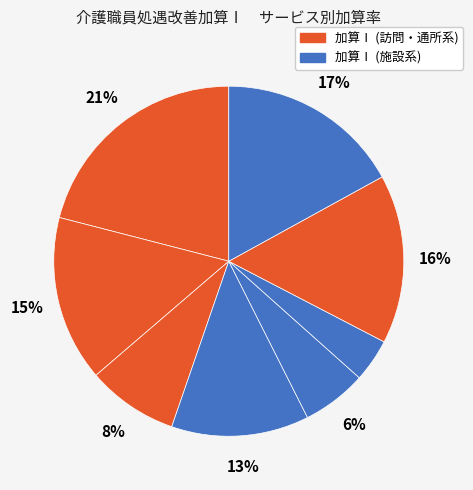

Count the number of slices in the pie.

8